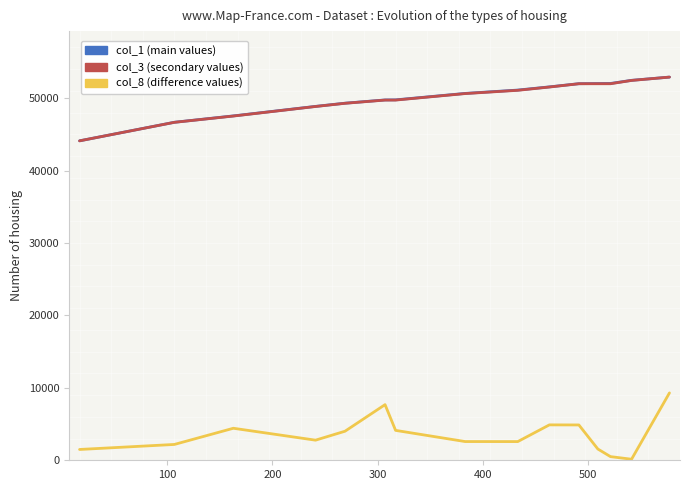

What is the maximum value shown in the chart?

52901